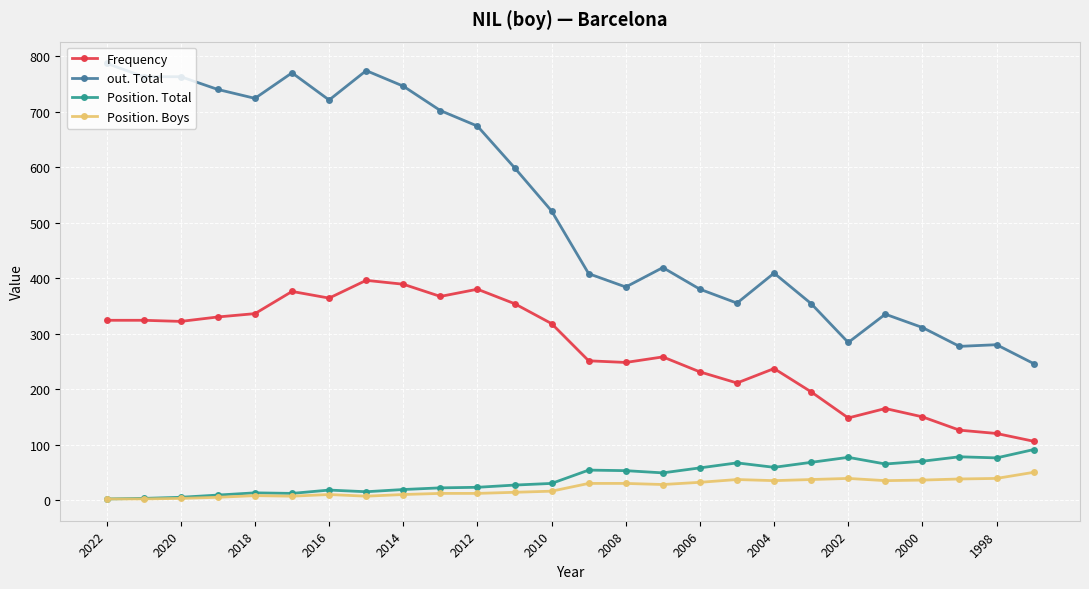

Which series has the largest range (max minus min)?

out. Total